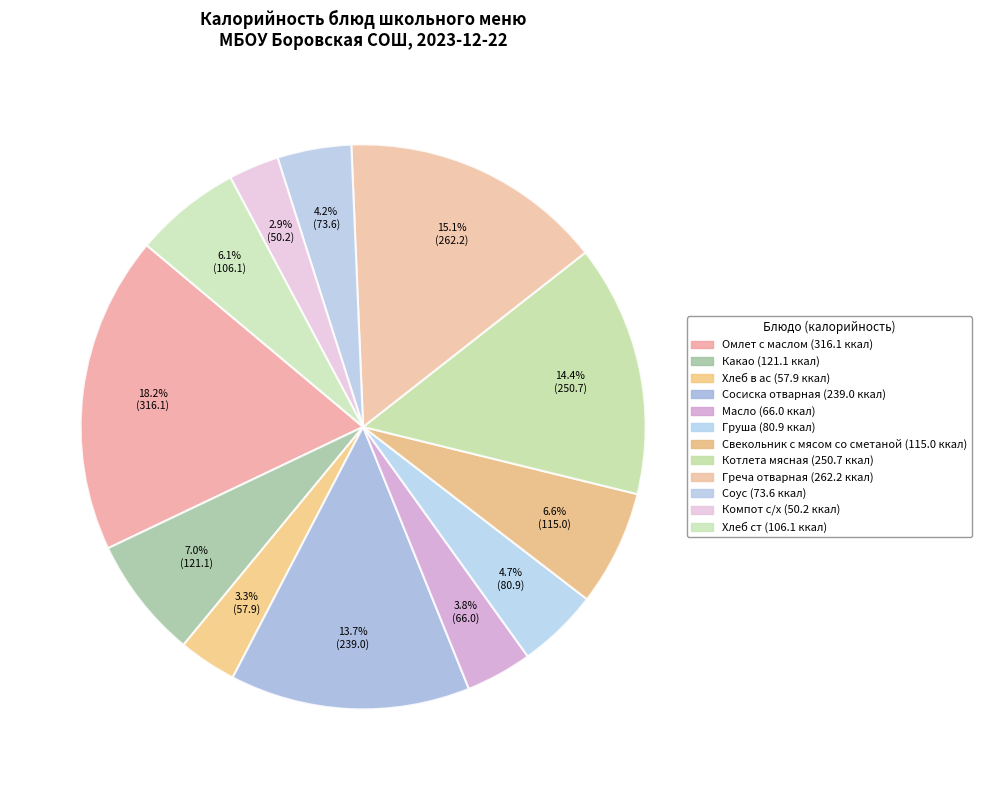

To the nearest percent, what portion does Свекольник с мясом со сметаной represent?

7%